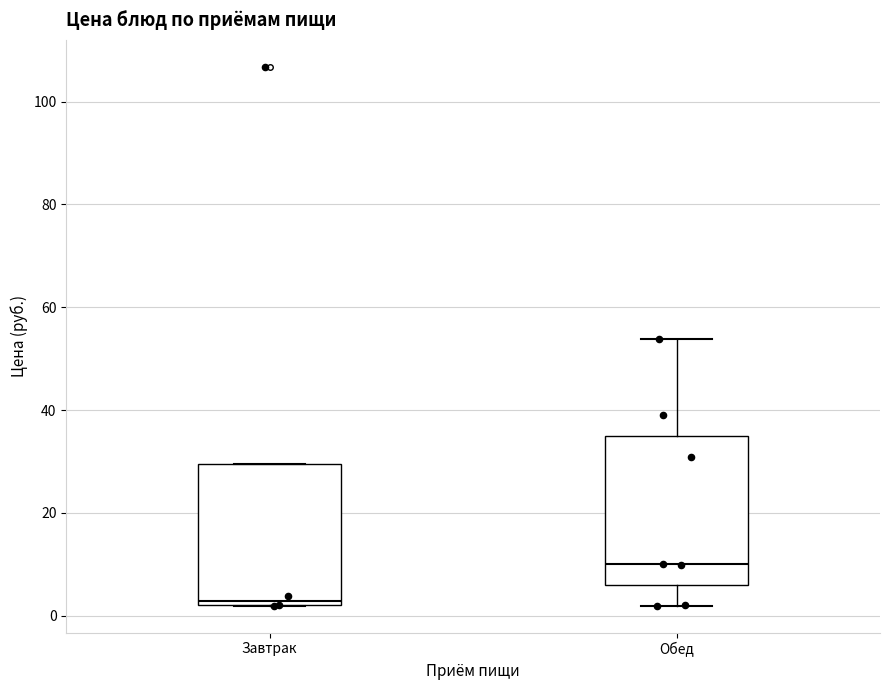

Which box has the highest median line?

Обед